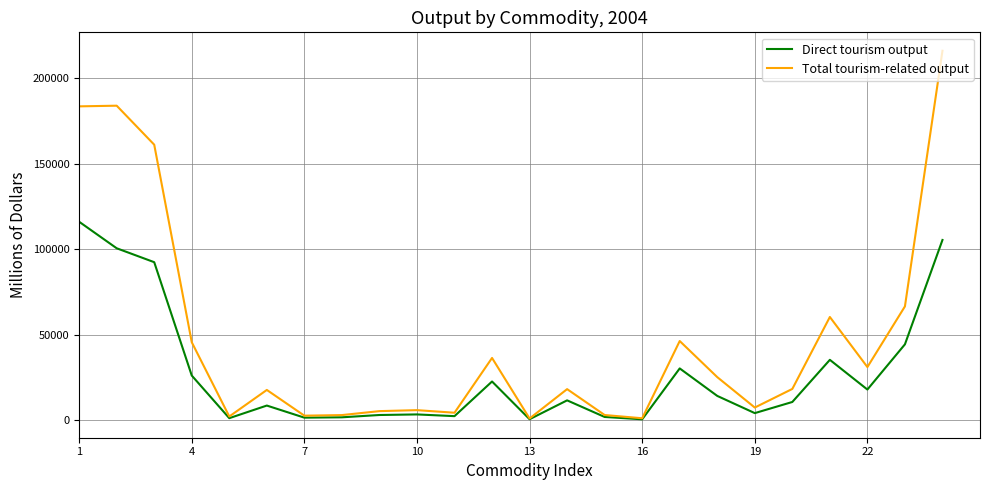

What is the maximum value shown in the chart?

216008